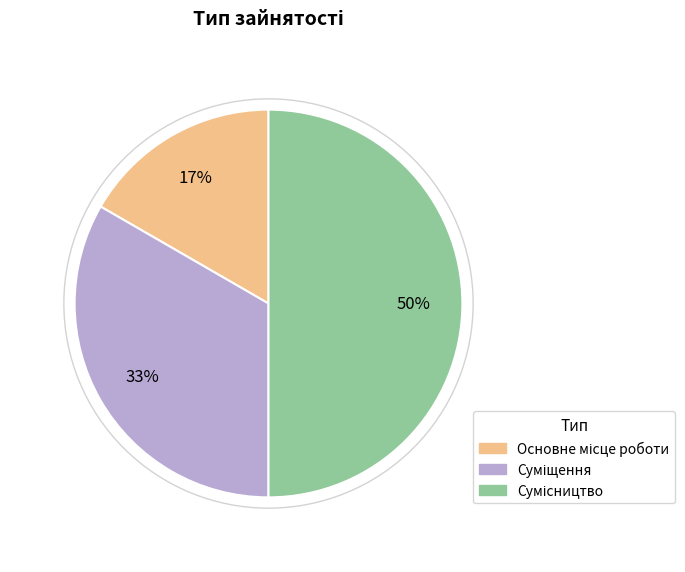

To the nearest percent, what is the average slice percentage?

33%